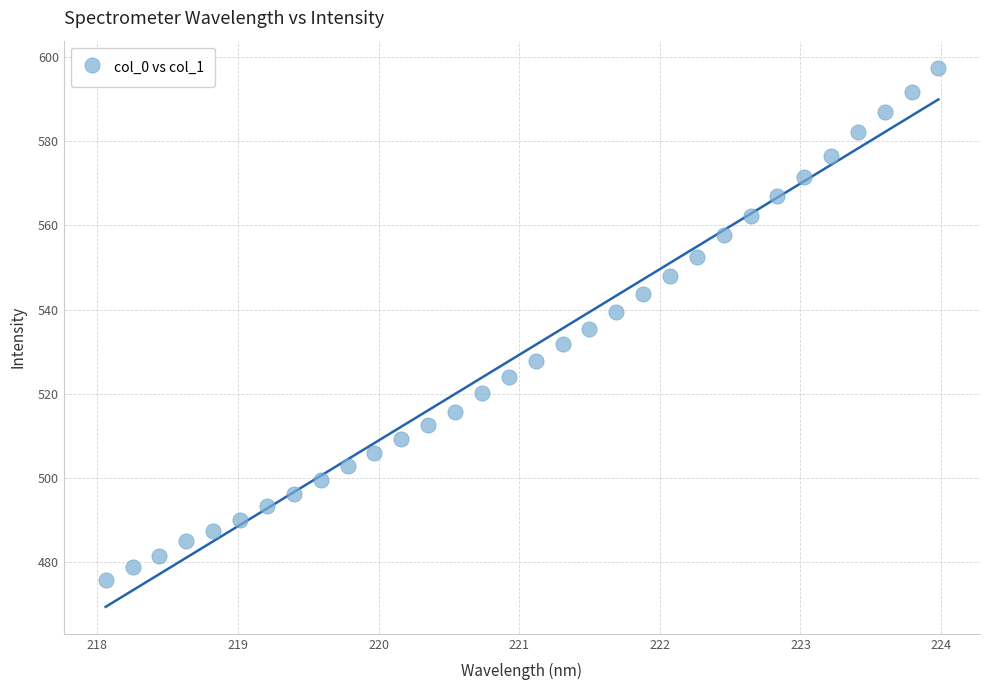

What is the range of X values (max minus min)?

5.9